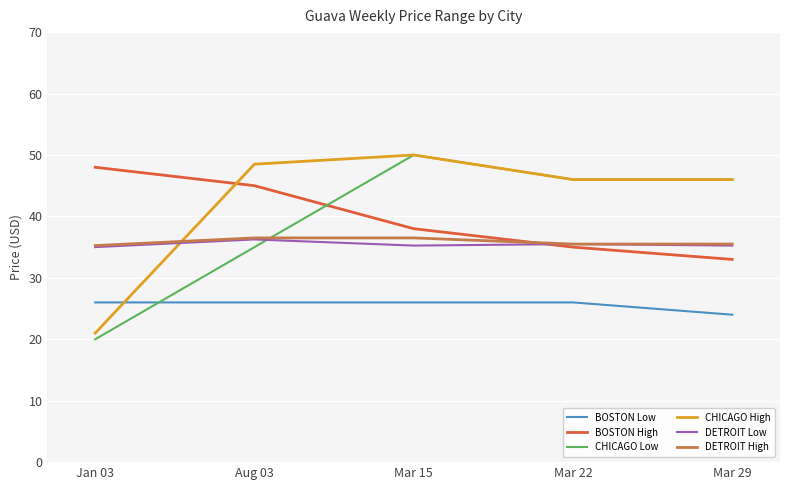

Which series has the largest total across all categories?

CHICAGO High